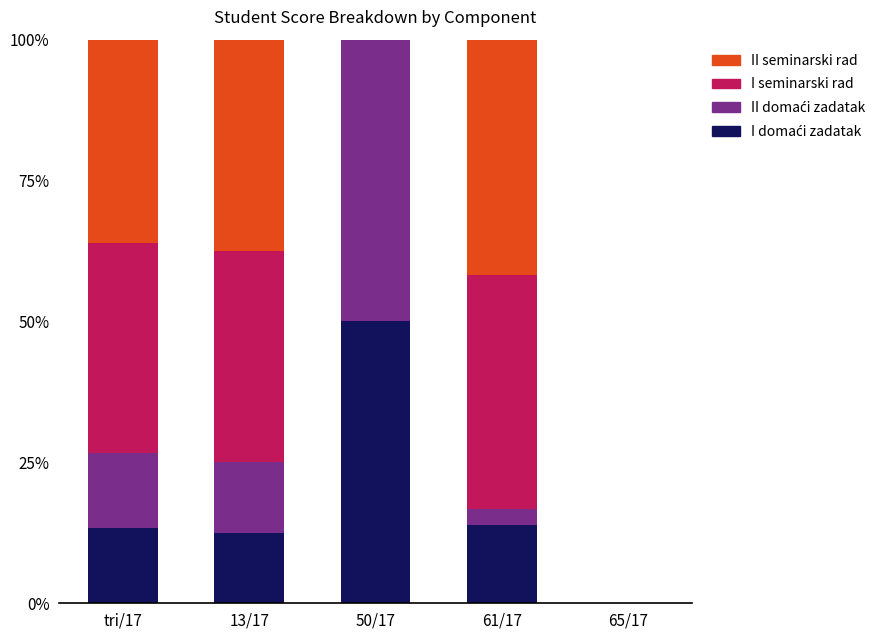

What is the total value across all series at 50/17?

100.0